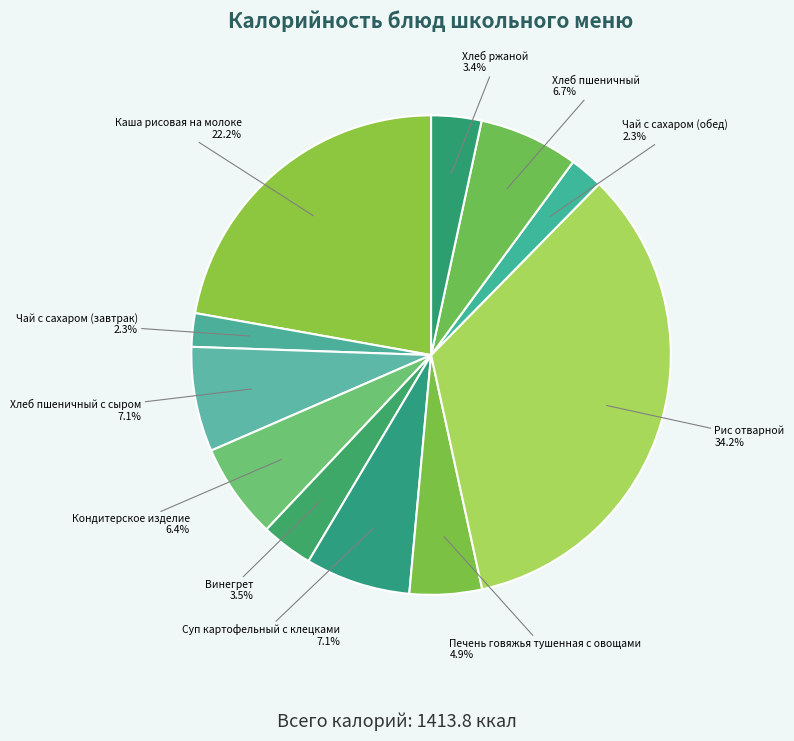

To the nearest percent, what percentage of the pie is Хлеб пшеничный?

7%